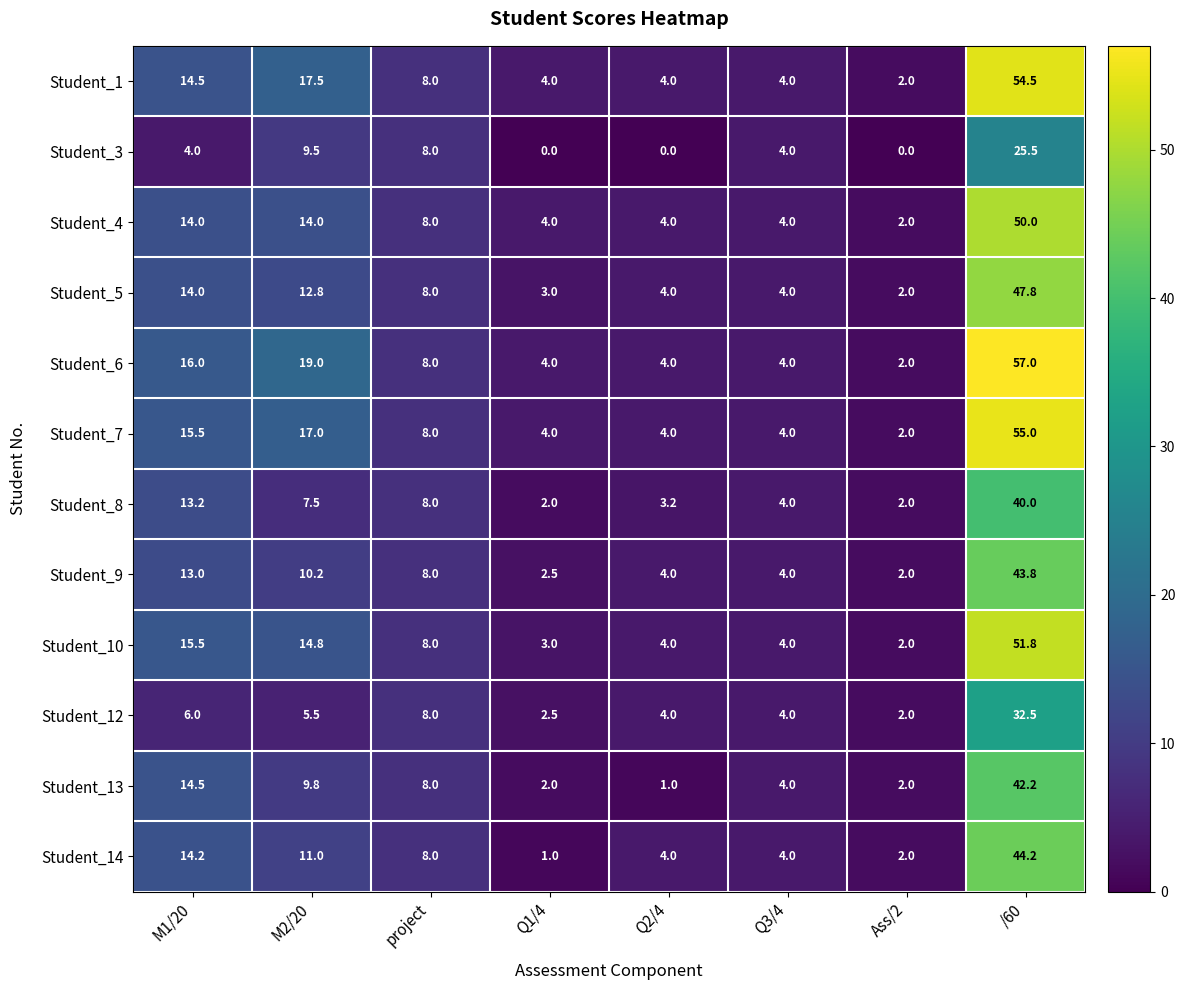

True or false: Student_6 has a value of 19.0 at M2/20.

True